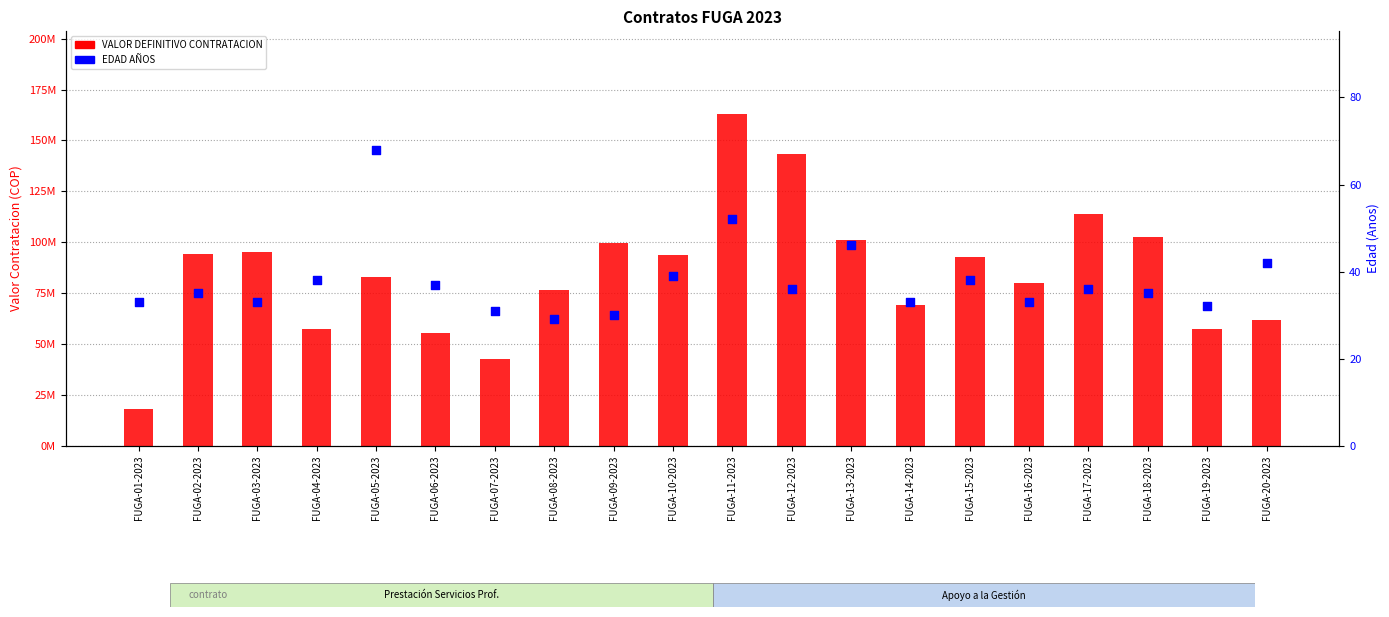

At how many categories does at least one series exceed 5986115?

20